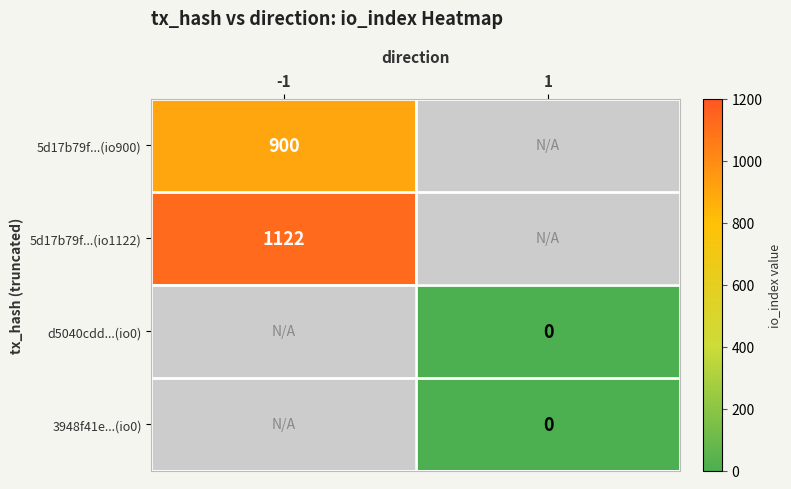

Which has a higher value, 1 or -1?

-1